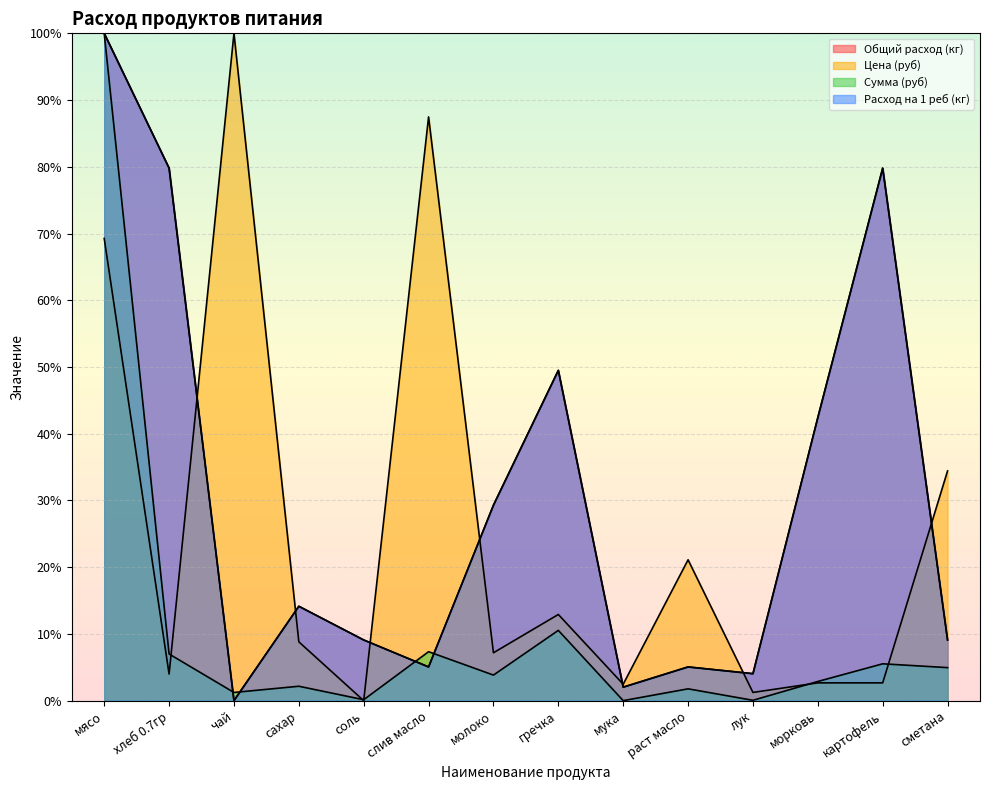

True or false: Сумма (руб) has a value of 5.8 at молоко.

False